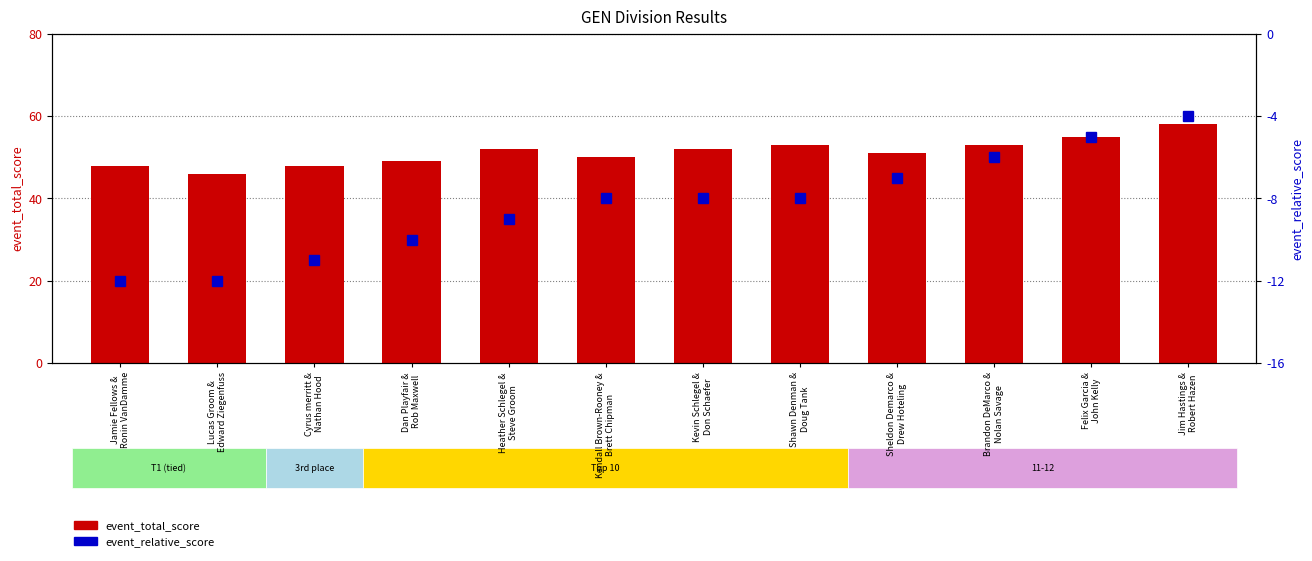

At Shawn Denman &
Doug Tank, list the series in order from smallest to largest.

event_relative_score, event_total_score